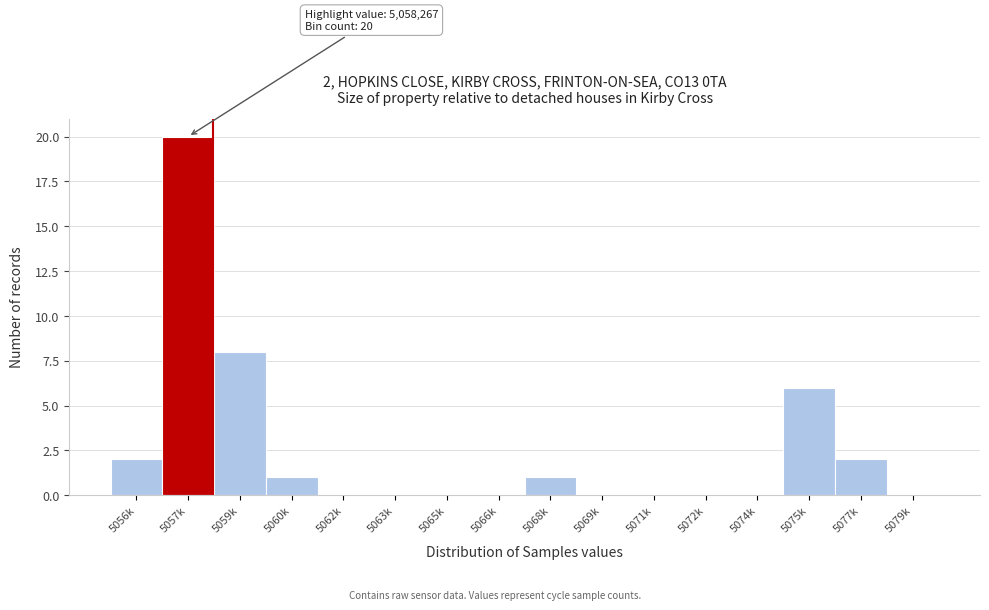

Reading right to left, what are all the values shown in this chart?

5079k=0	5077k=2	5075k=6	5074k=0	5072k=0	5071k=0	5069k=0	5068k=1	5066k=0	5065k=0	5063k=0	5062k=0	5060k=1	5059k=8	5057k=20	5056k=2